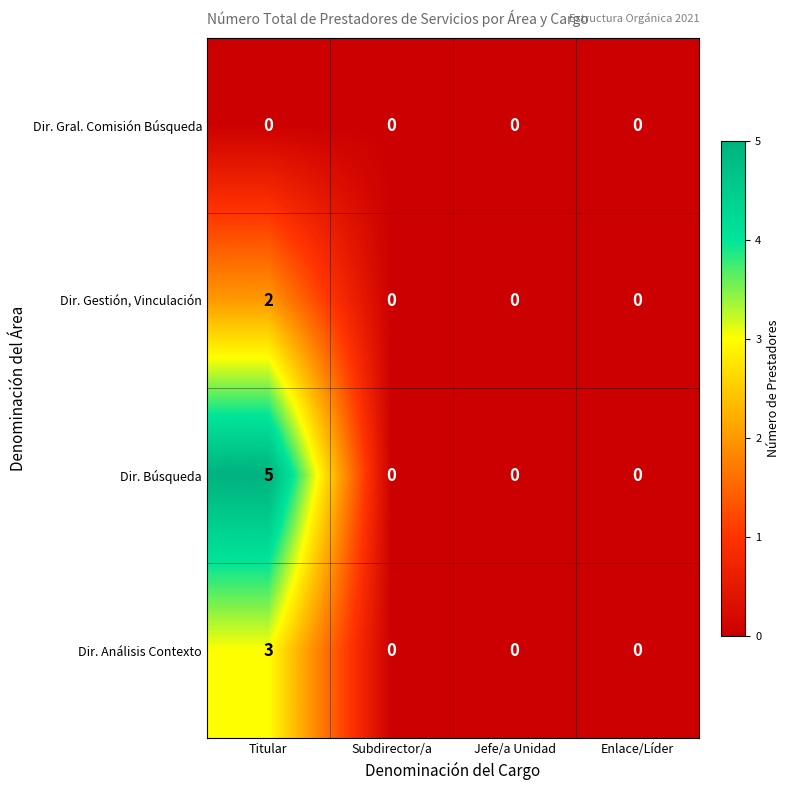

The Dir. Gral. Comisión Búsqueda series shows 0 at Enlace/Líder. True or false?

True